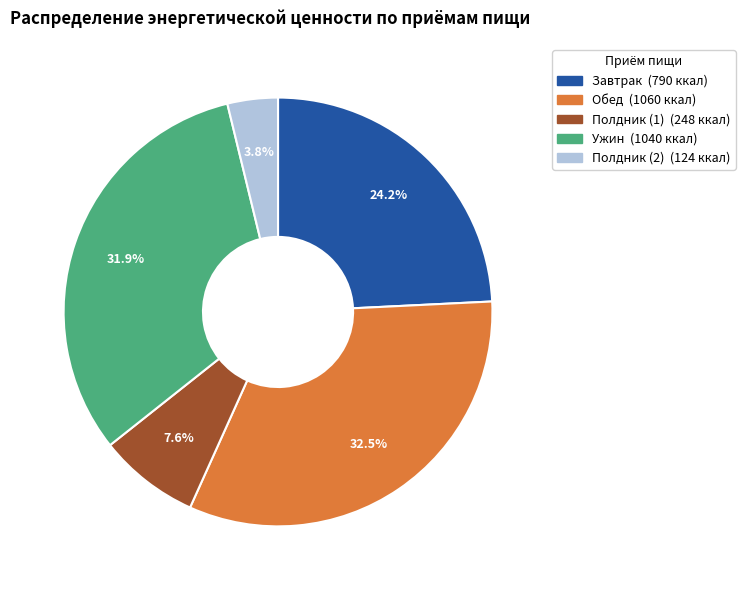

Is it true that Полдник (1) is 18% of the pie?

False